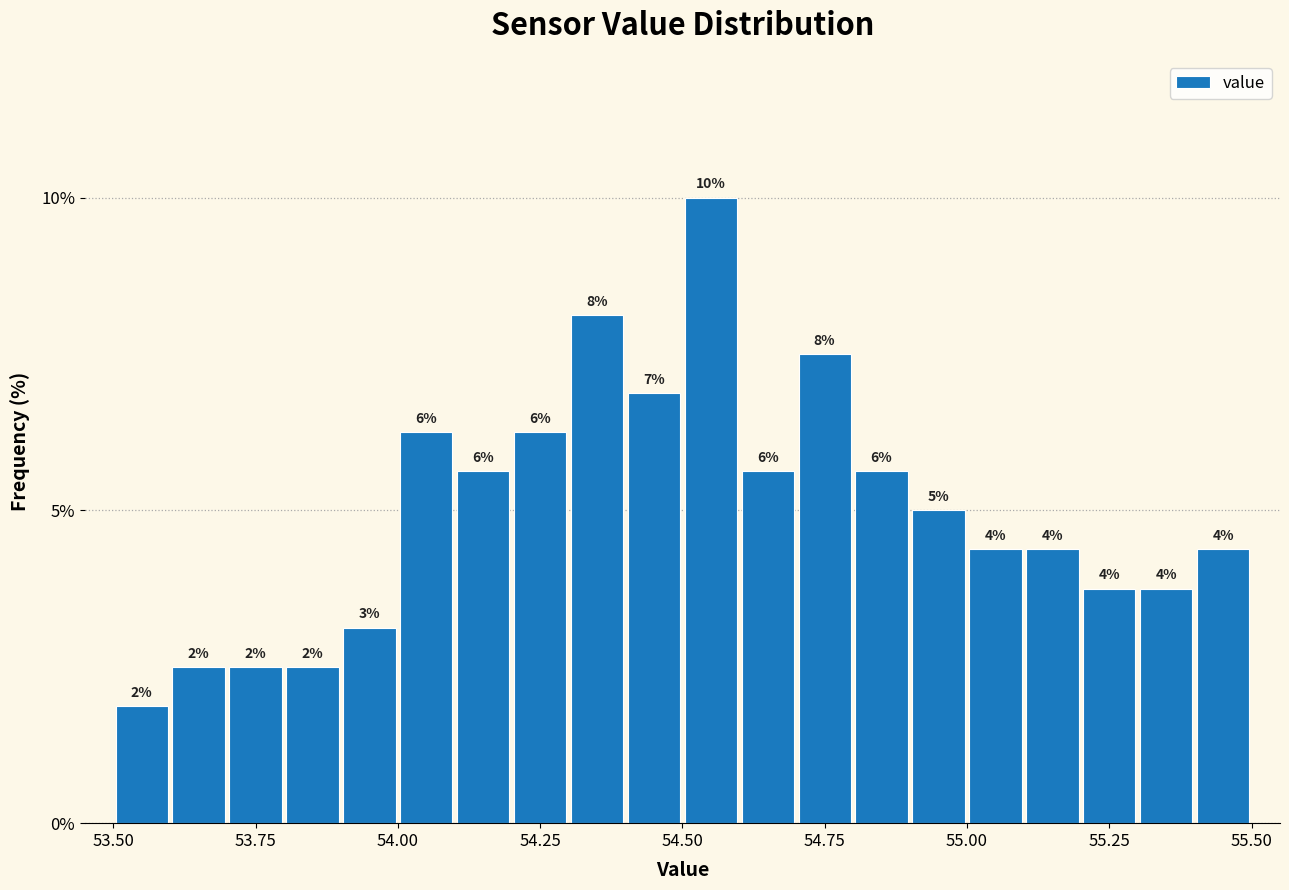

Around what value on the x-axis is the tallest bar? Give the approximate position of its centre, as read against the axis.

54.55